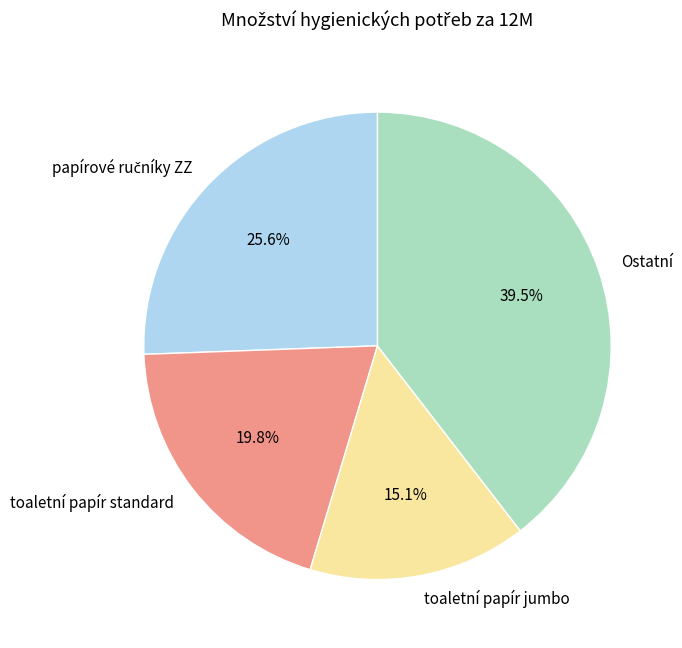

The toaletní papír standard slice represents 20% of the pie. True or false?

True